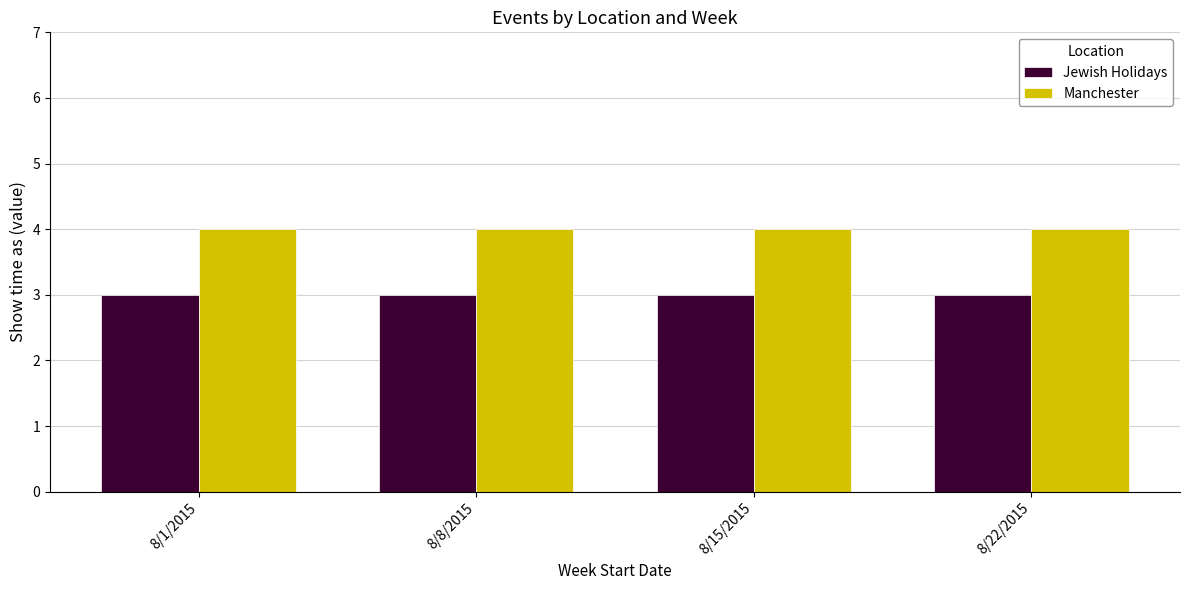

What is the maximum value for Jewish Holidays?

3